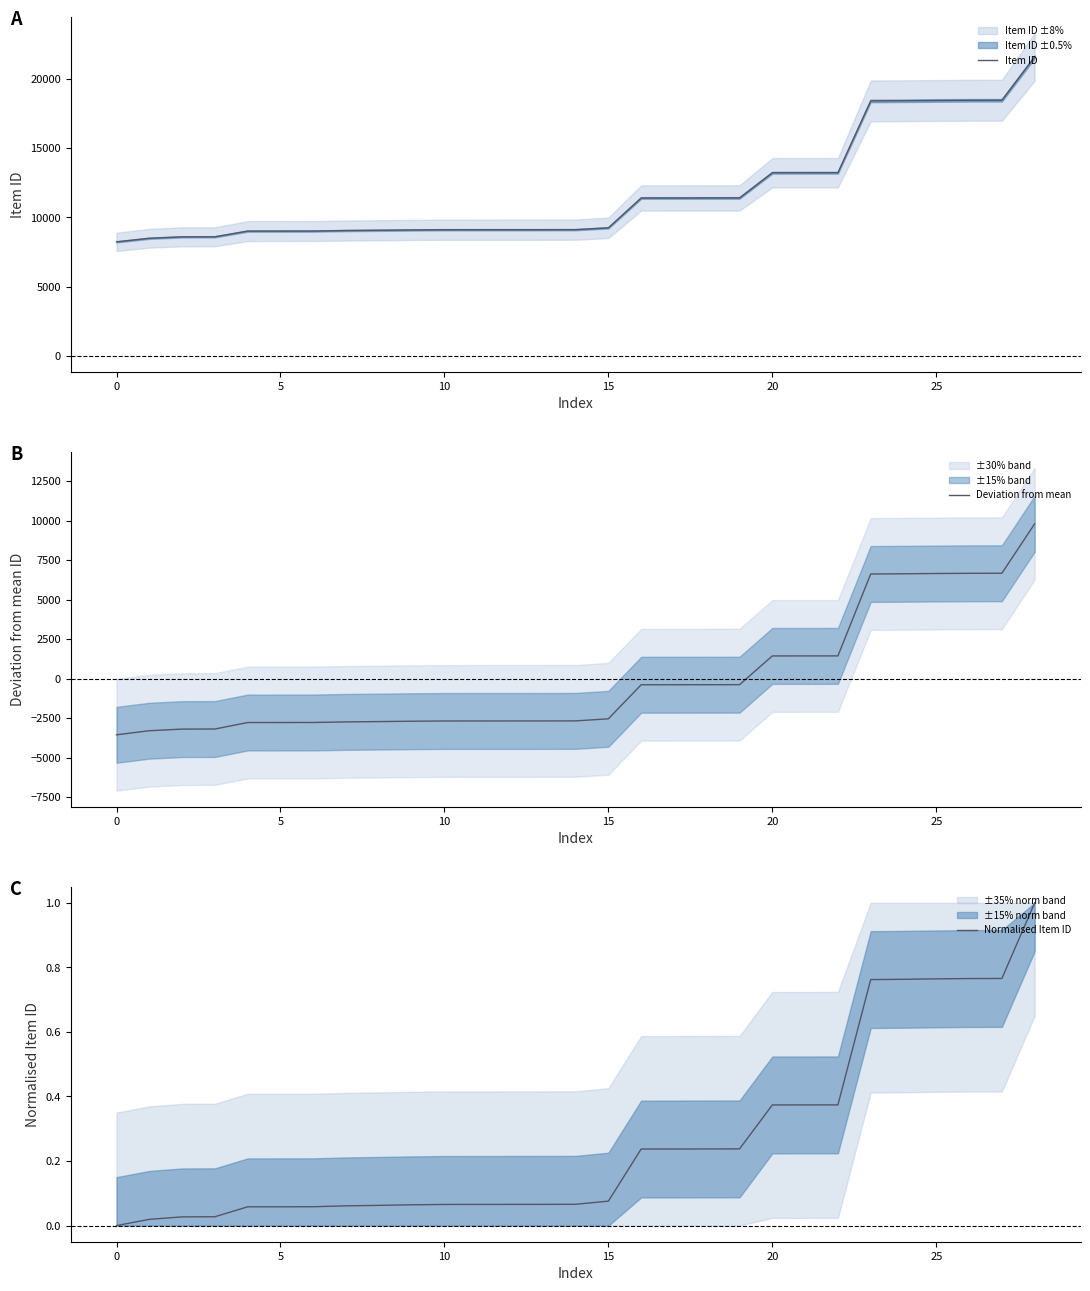

What is the value of the Normalised Item ID point at the 23rd from the left?

0.4